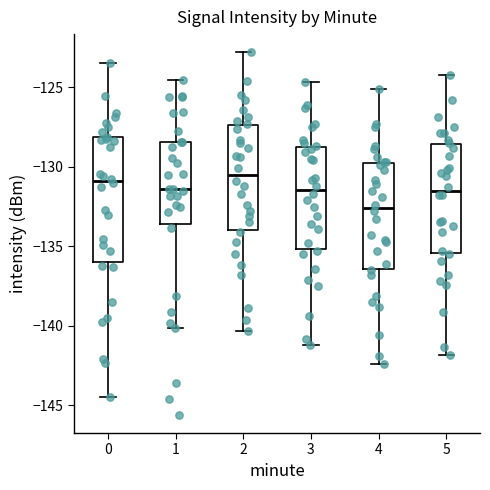

Reading left to right, read every box against the y-axis: the position of its median line, the range the box covers, and the ends of its whiskers. The values are not printed on the chart, so give them approximately, as read against the axis.

0: median -131.0, box -136.0 to -128.0, whiskers -144.5 to -123.5
1: median -131.5, box -133.5 to -128.5, whiskers -140.0 to -124.5
2: median -130.5, box -134.0 to -127.5, whiskers -140.5 to -123.0
3: median -131.5, box -135.0 to -128.5, whiskers -141.0 to -124.5
4: median -132.5, box -136.5 to -129.5, whiskers -142.5 to -125.0
5: median -131.5, box -135.5 to -128.5, whiskers -142.0 to -124.0